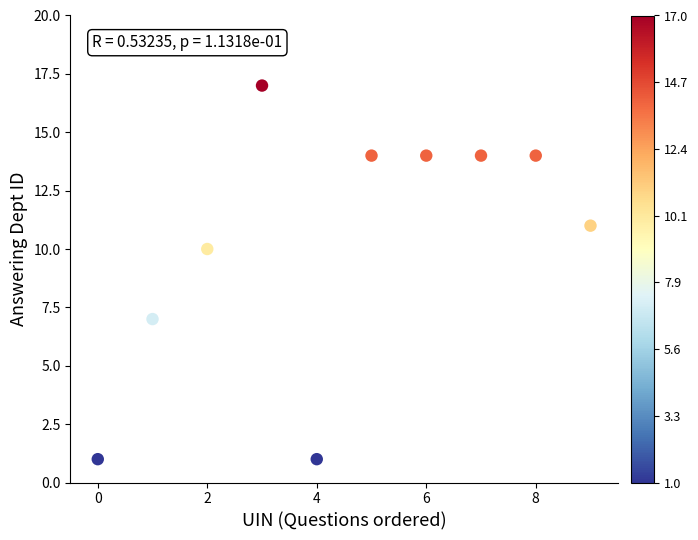

What is the average Y value?

10